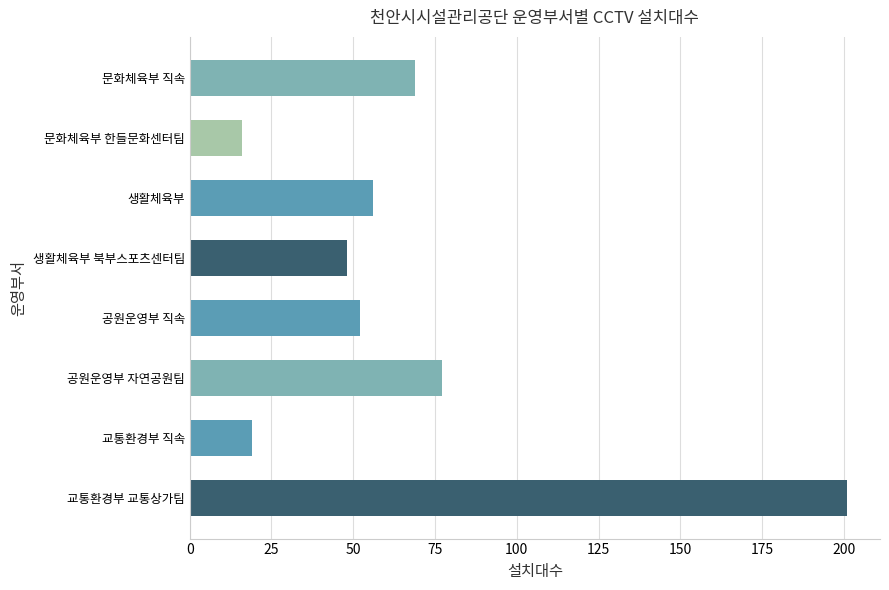

Rank the categories by value from lowest to highest.

문화체육부 한들문화센터팀, 교통환경부 직속, 생활체육부 북부스포츠센터팀, 공원운영부 직속, 생활체육부, 문화체육부 직속, 공원운영부 자연공원팀, 교통환경부 교통상가팀